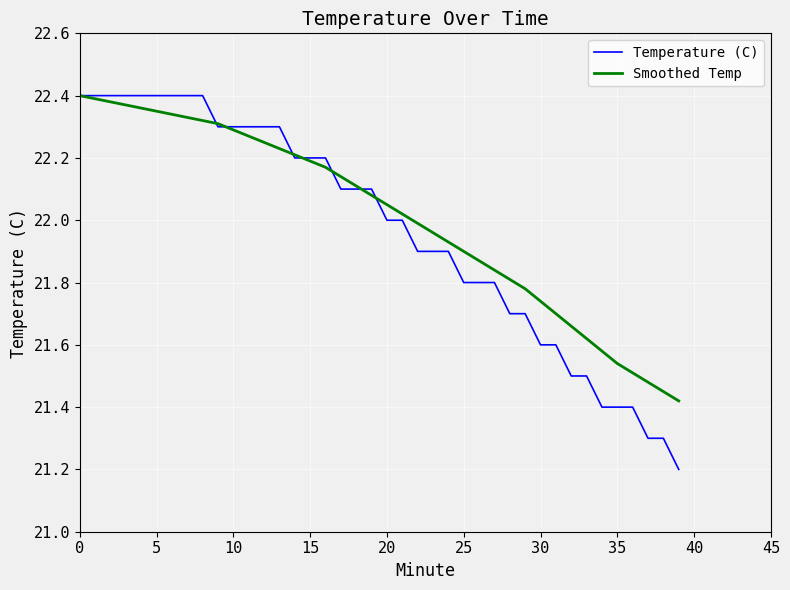

Which series has the widest spread of values?

Temperature (C)